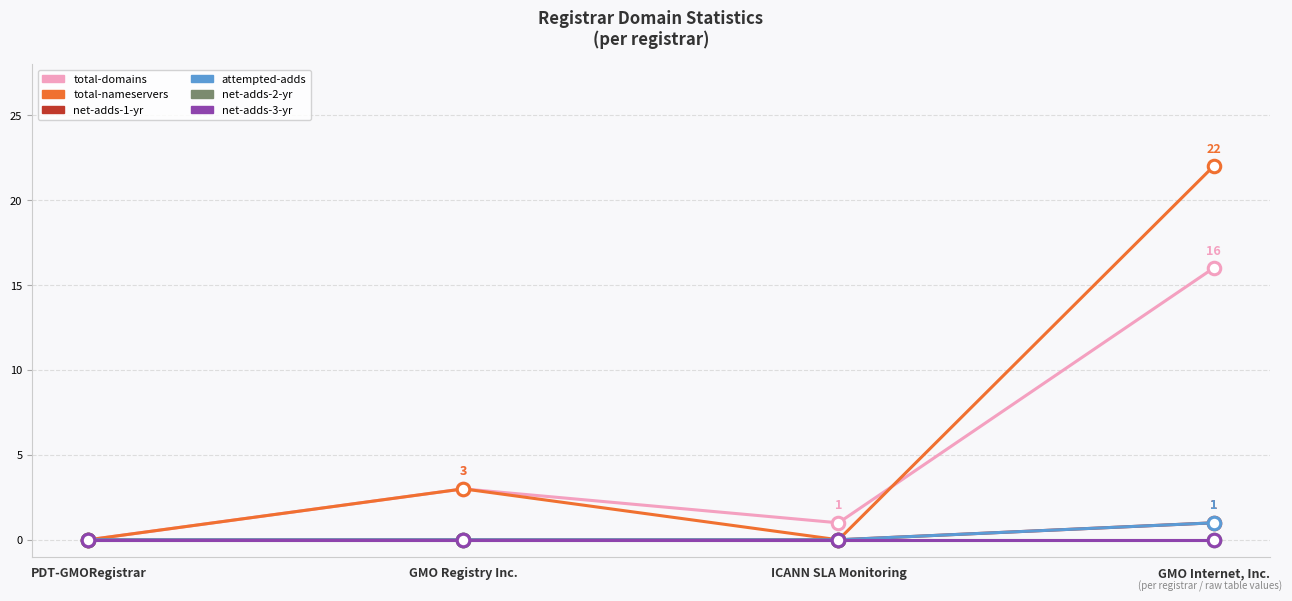

True or false: net-adds-3-yr has more than 0 points higher than both neighbors.

False